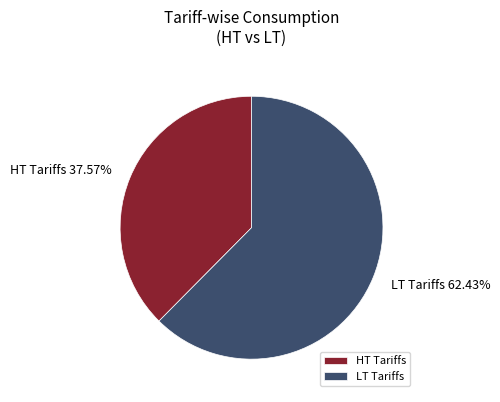

Between HT Tariffs 37.57% and LT Tariffs 62.43%, which is larger?

LT Tariffs 62.43%